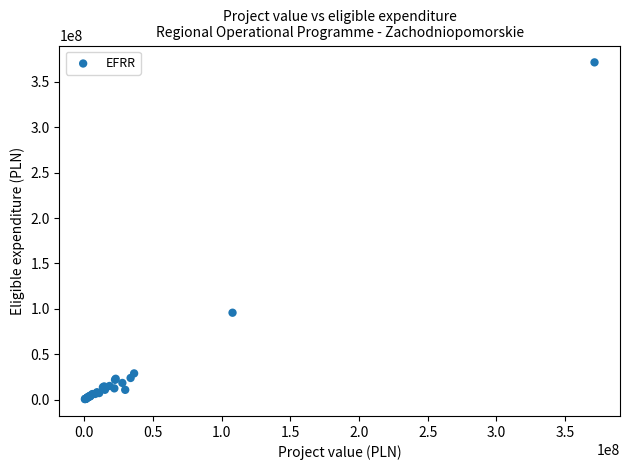

What Y value in the scatter plot is closest to 185960605?

95679191.8